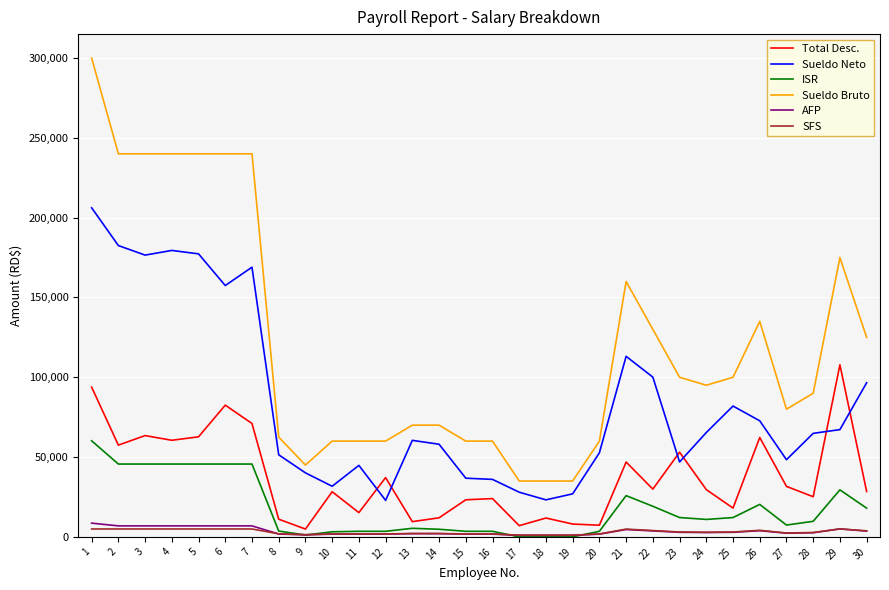

Which series has the widest spread of values?

Sueldo Bruto